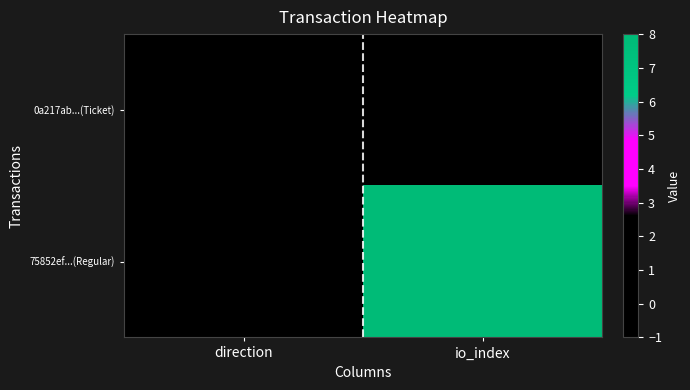

At io_index, list the series in order from largest to smallest.

75852ef...(Regular), 0a217ab...(Ticket)